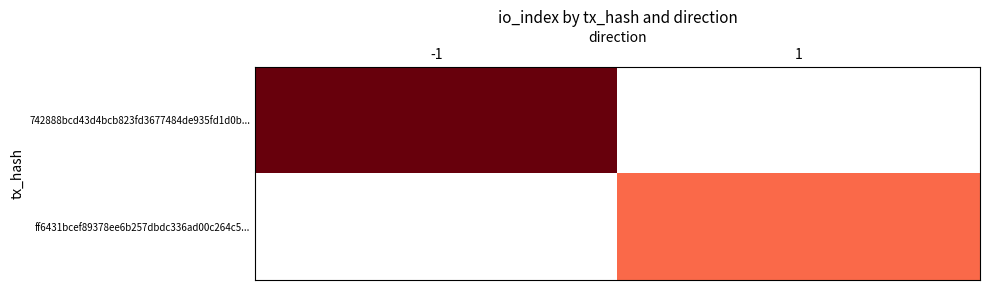

Which series has the largest range (max minus min)?

742888bcd43d4bcb823fd3677484de935fd1d0b...